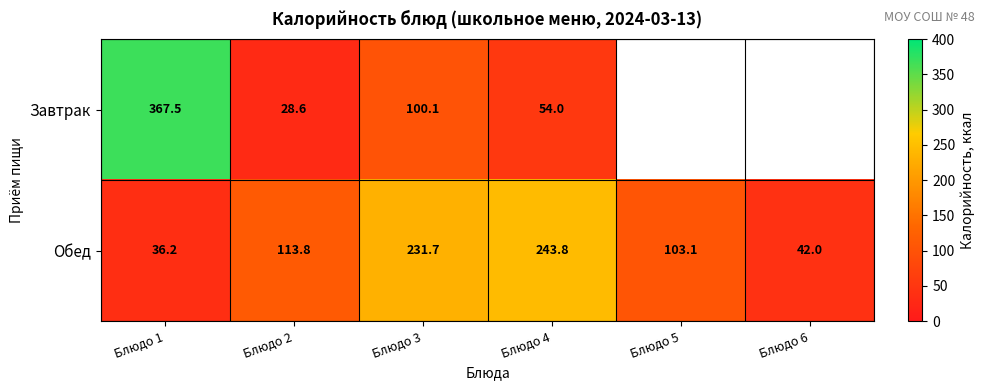

At how many categories does at least one series exceed 86?

5